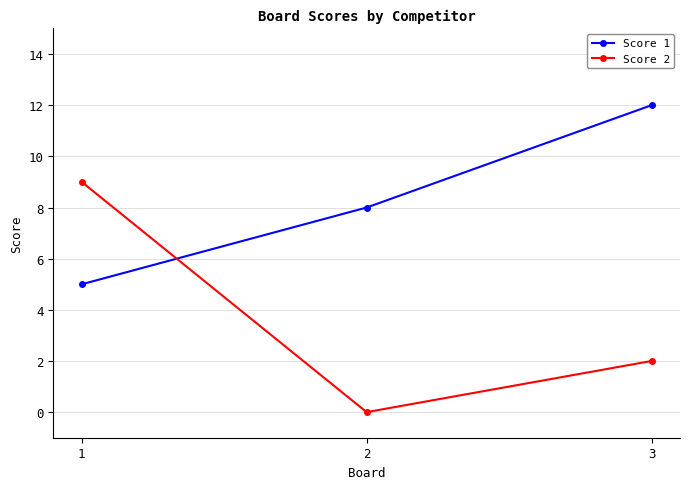

Which series has the largest range (max minus min)?

Score 2